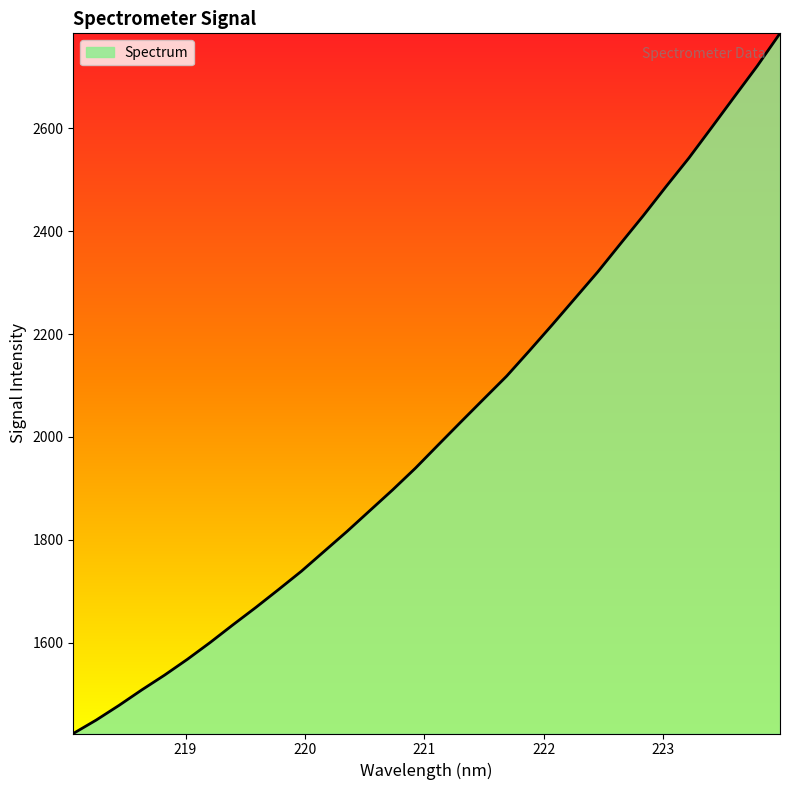

What is the difference between the maximum and minimum values?

1360.1